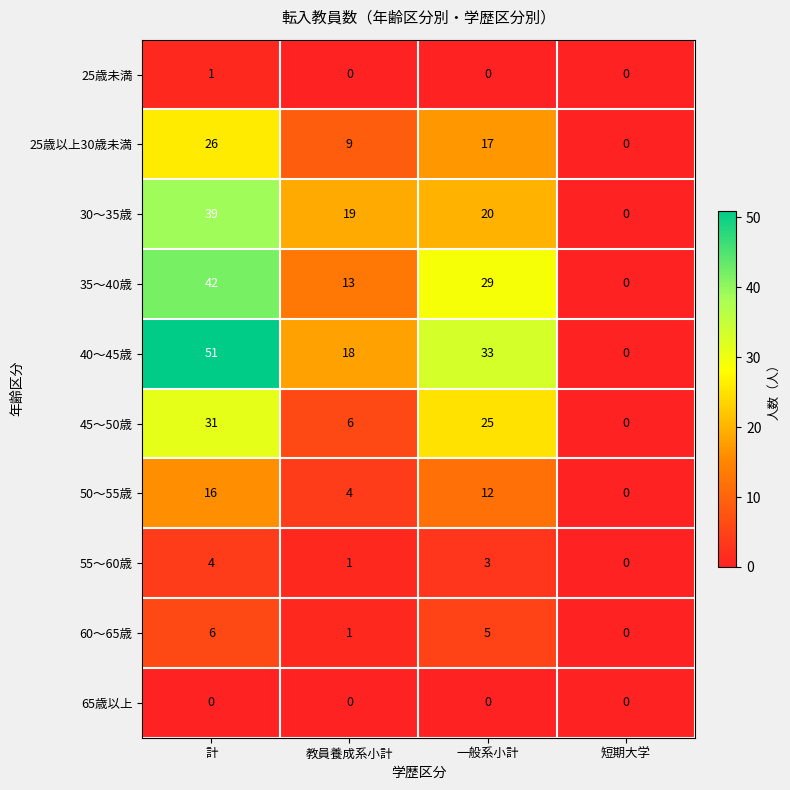

What is the spread (max minus min) of values at 教員養成系小計?

19